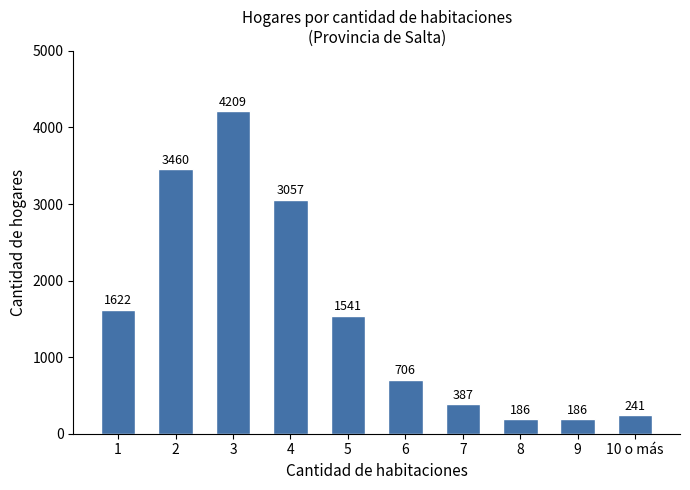

At which category does the chart reach its peak across all series?

3